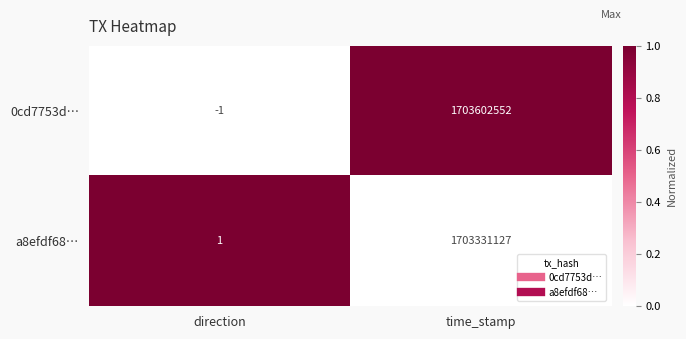

What is the difference between the a8efdf68… values at direction and time_stamp?

1703331126